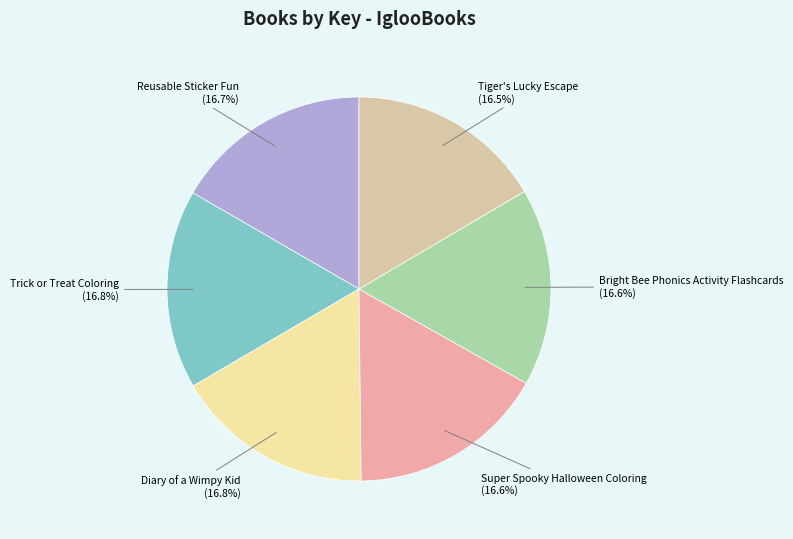

Is there any slice that represents more than half of the pie?

No